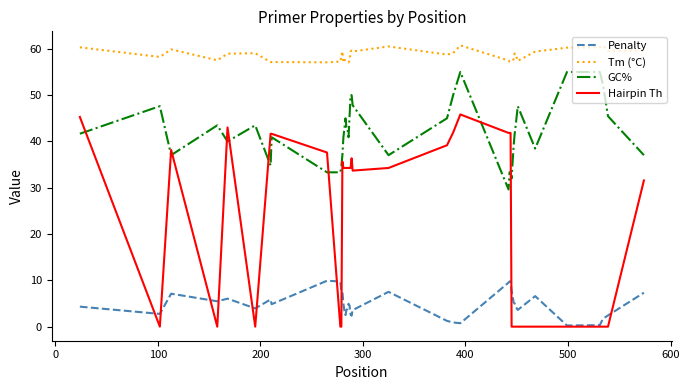

List the series in order of their overall mean, highest first.

Tm (°C), GC%, Hairpin Th, Penalty